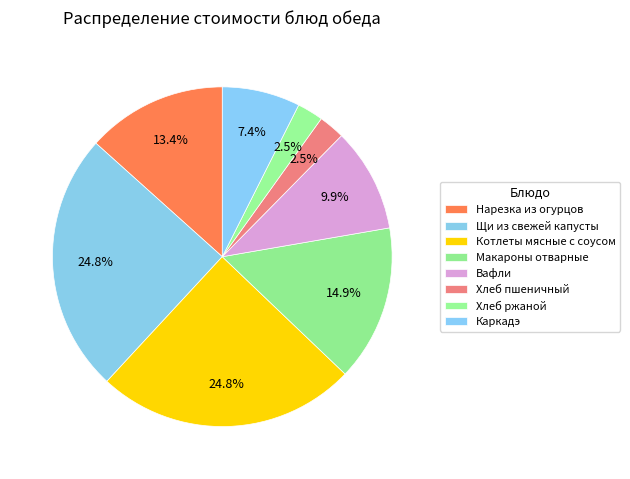

Is the sum of Макароны отварные and Хлеб ржаной greater than half?

No